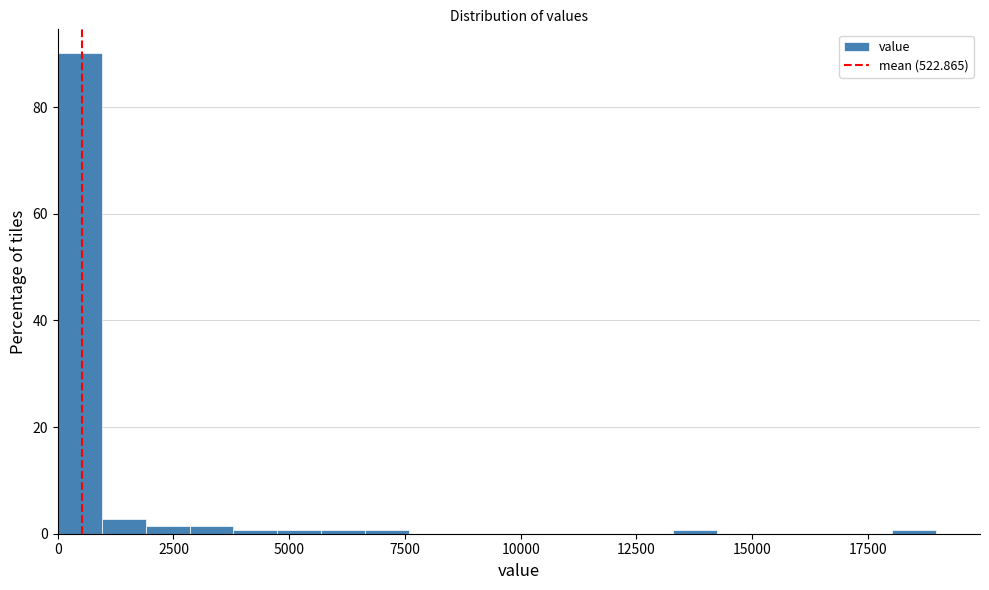

Read against the x-axis, roughly where is the centre of the tallest bar?

500